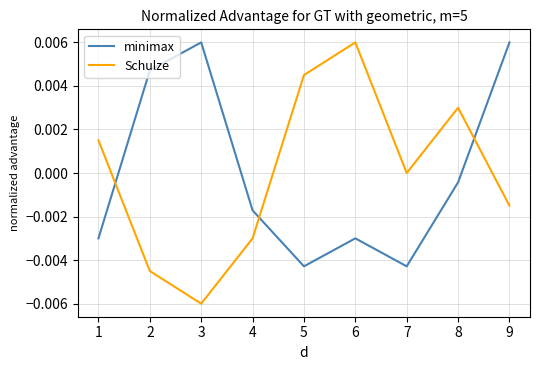

At which category does the chart reach its minimum across all series?

3